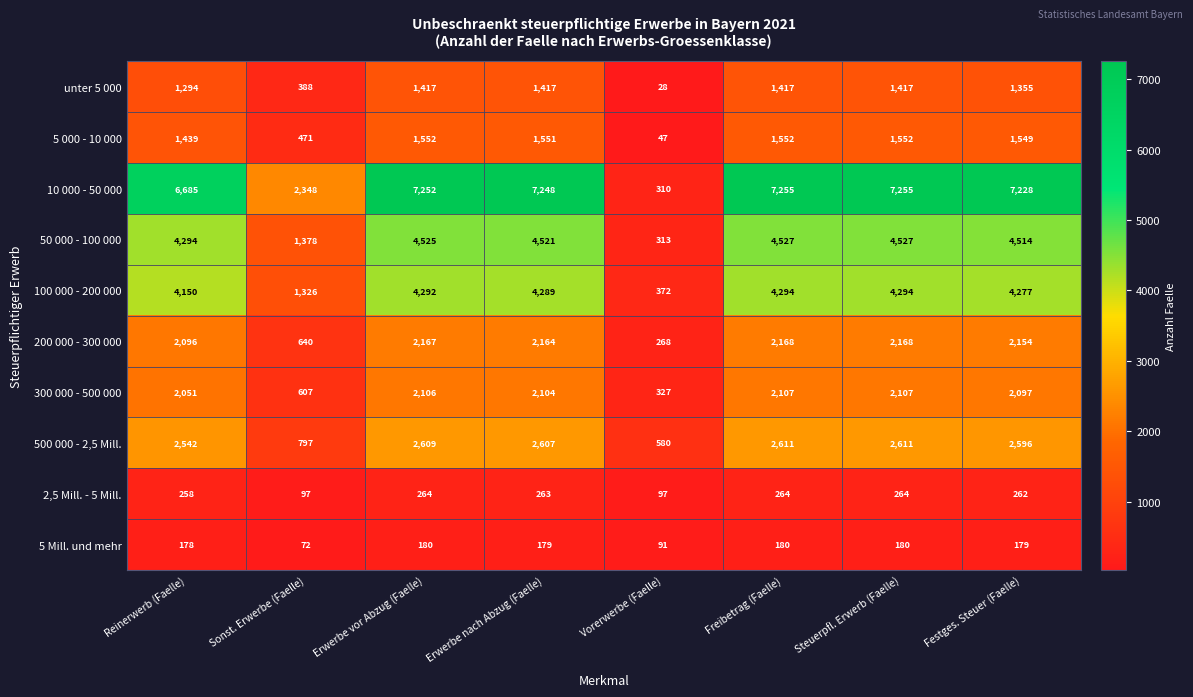

Which series has the largest total across all categories?

10 000 - 50 000